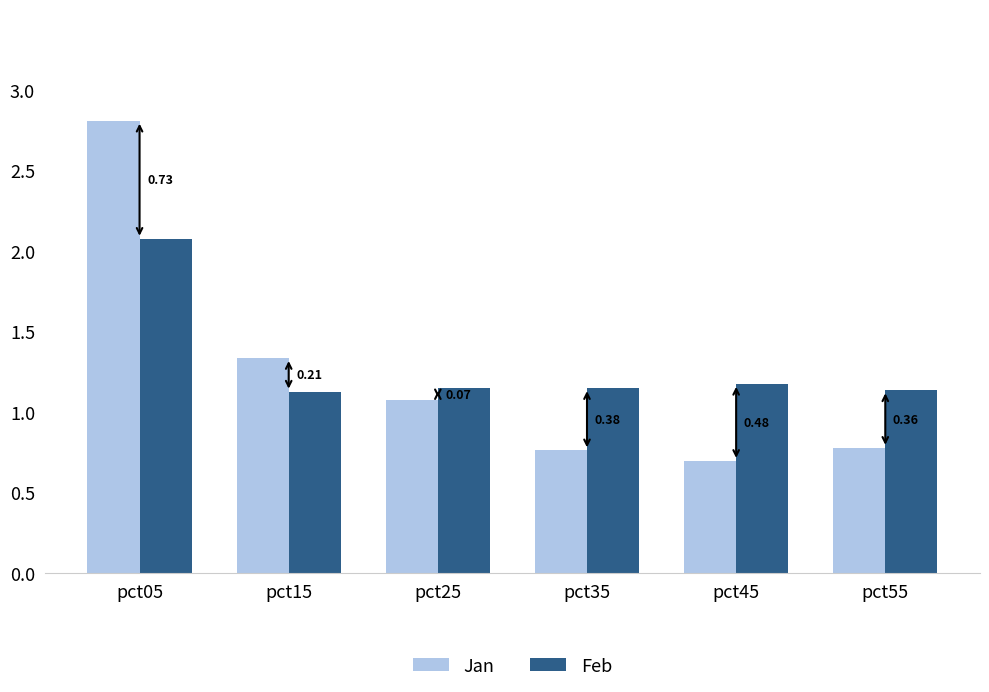

Are the bars grouped side by side (vs. stacked)?

Yes